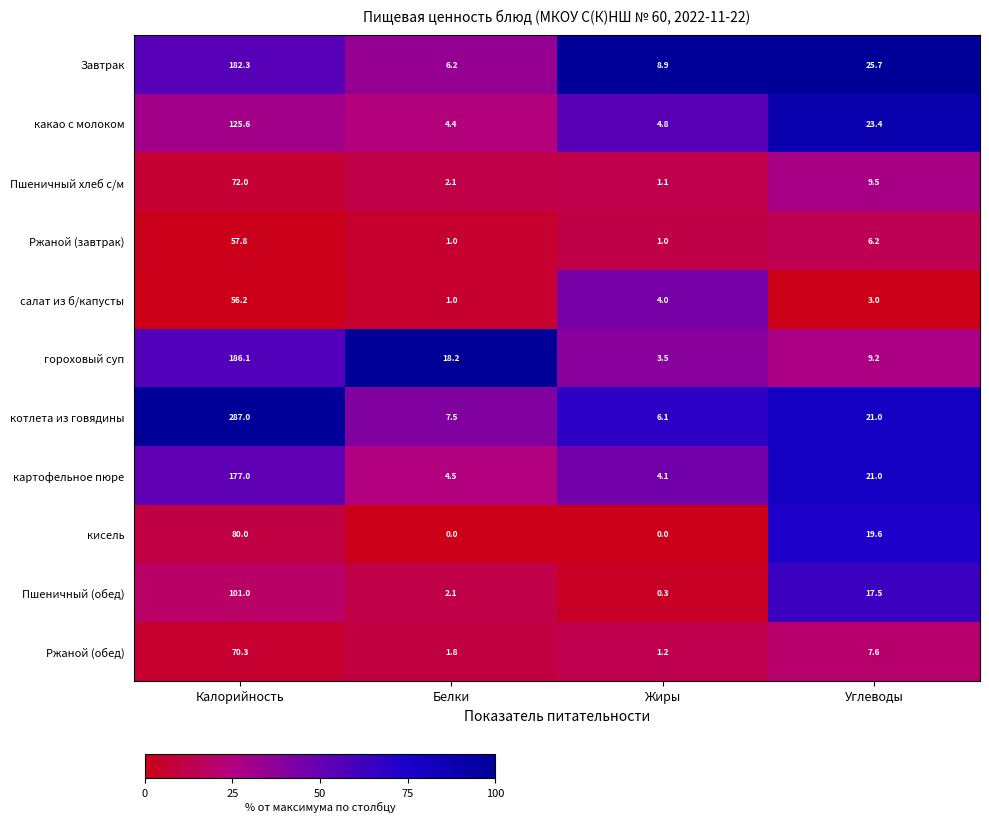

Which series changed the most between Белки and Углеводы?

кисель